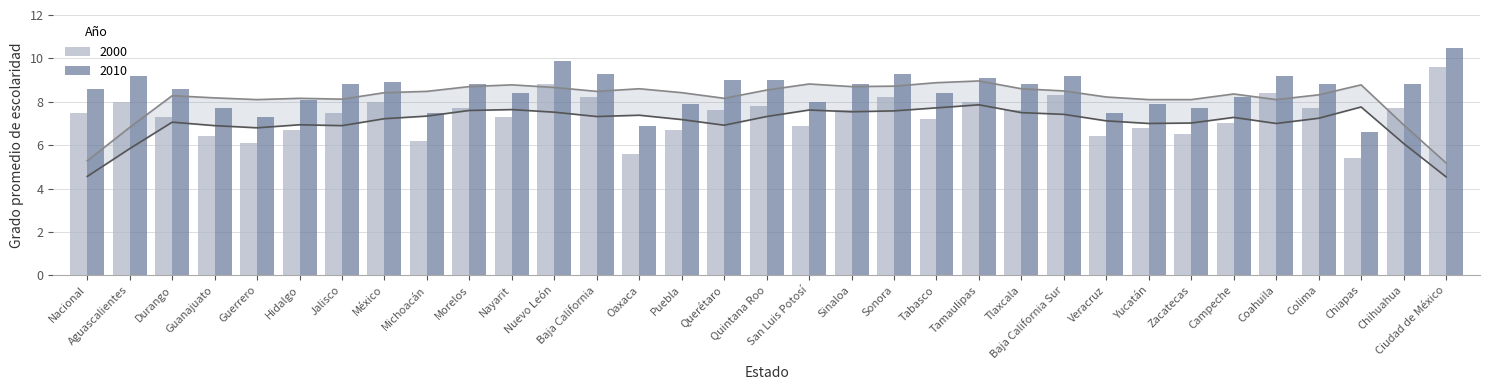

At Hidalgo, list the series in order from largest to smallest.

2010, 2000